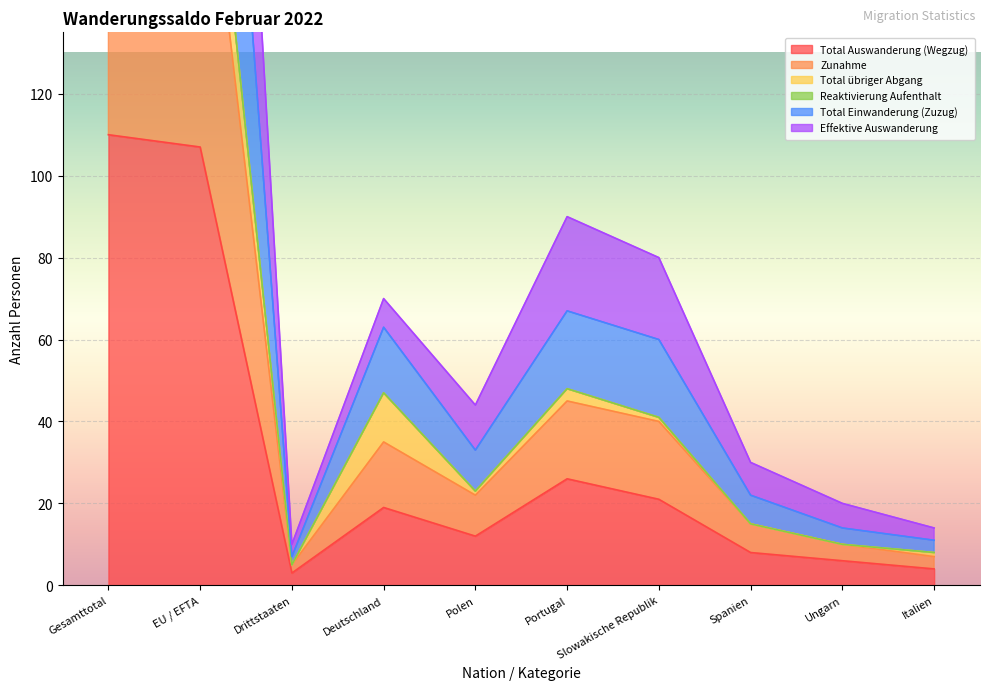

Where is Total Auswanderung (Wegzug) nearest to the value 56?

Portugal